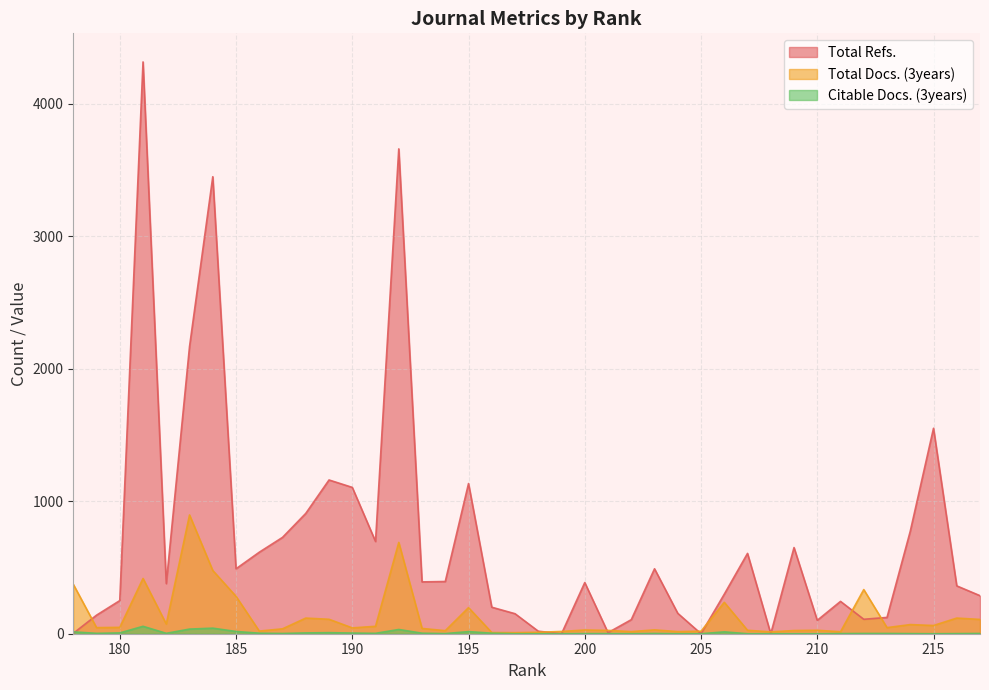

What is the difference between the maximum and second lowest values in the Total Docs. (3years) series?

887